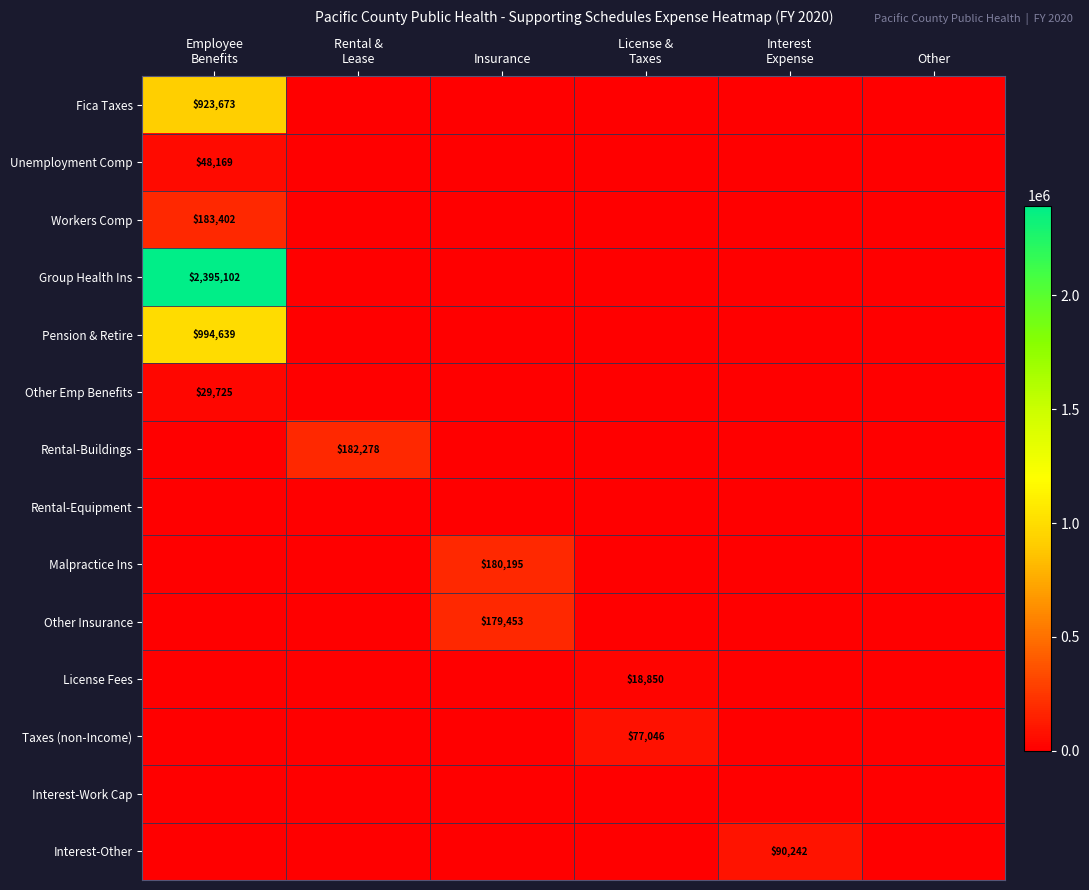

At which label is Interest-Other closest to 45121?

Employee Benefits